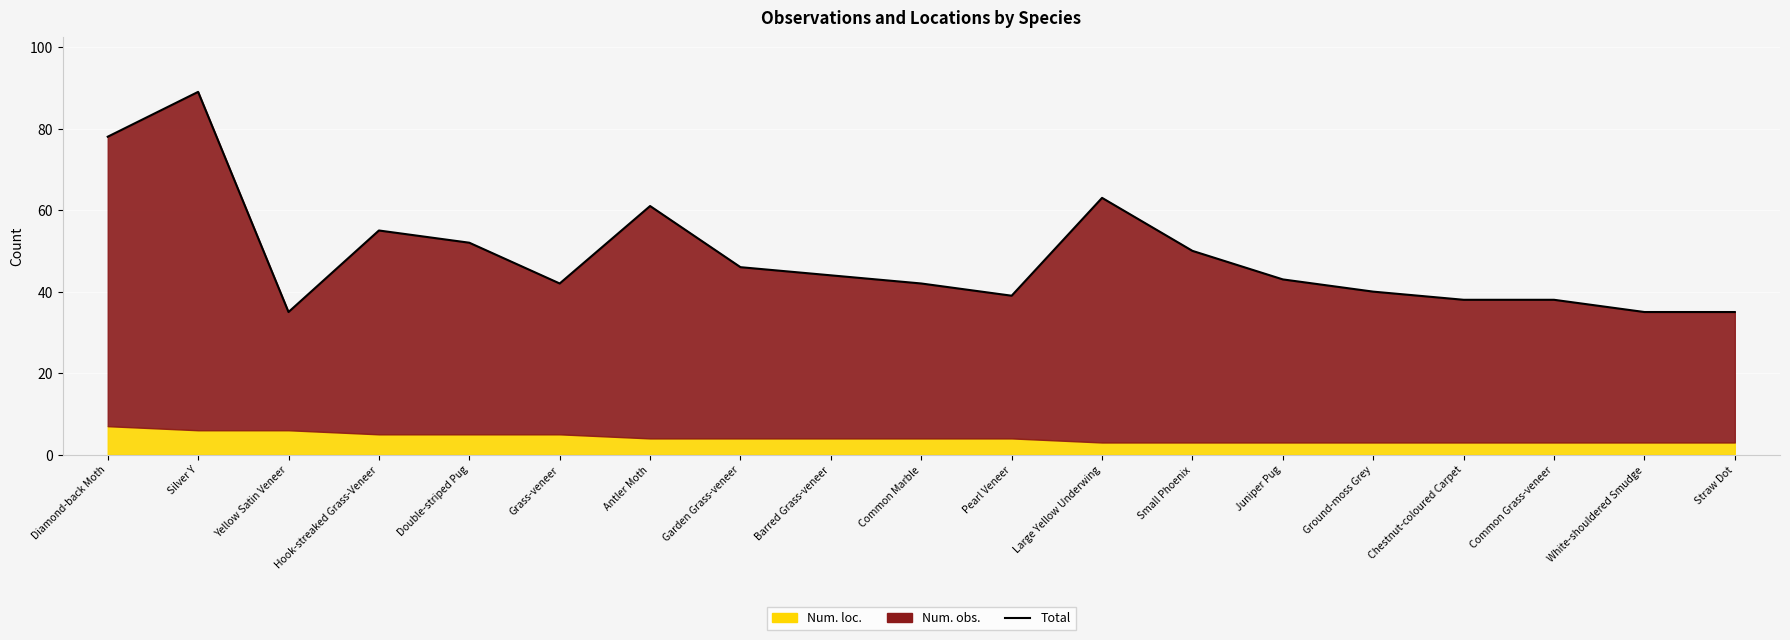

Rank the categories by value from highest to lowest.

Silver Y, Diamond-back Moth, Large Yellow Underwing, Antler Moth, Hook-streaked Grass-Veneer, Double-striped Pug, Small Phoenix, Garden Grass-veneer, Barred Grass-veneer, Juniper Pug, Grass-veneer, Common Marble, Ground-moss Grey, Pearl Veneer, Chestnut-coloured Carpet, Common Grass-veneer, Yellow Satin Veneer, White-shouldered Smudge, Straw Dot